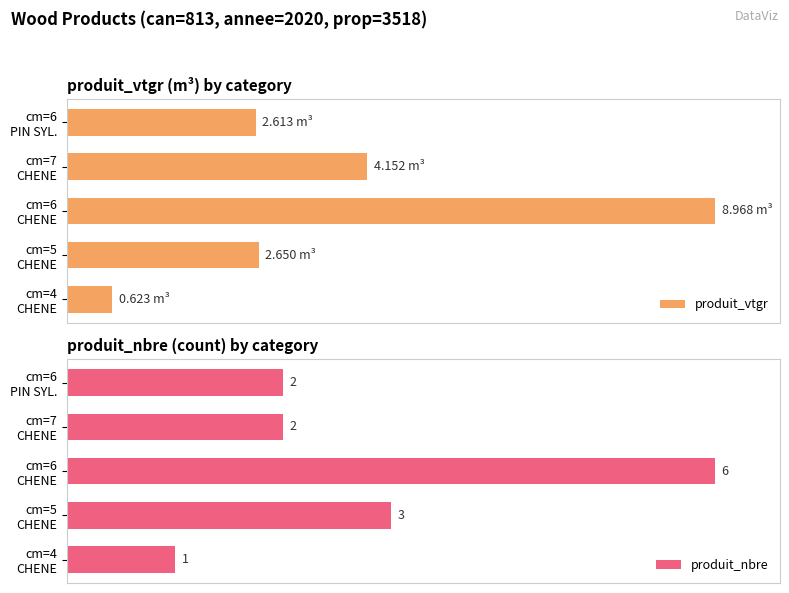

At cm=7 CHENE, list the series in order from largest to smallest.

produit_vtgr, produit_nbre